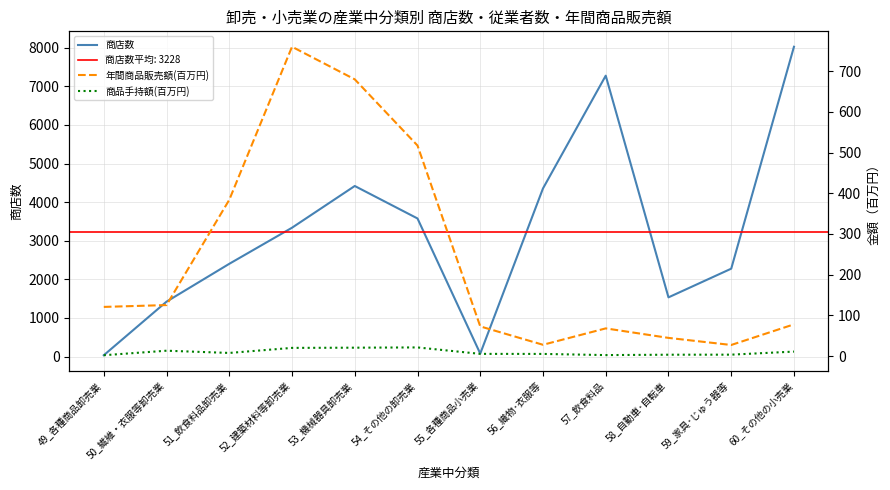

How many interior local valleys does the 商品手持額(百万円) series have?

2